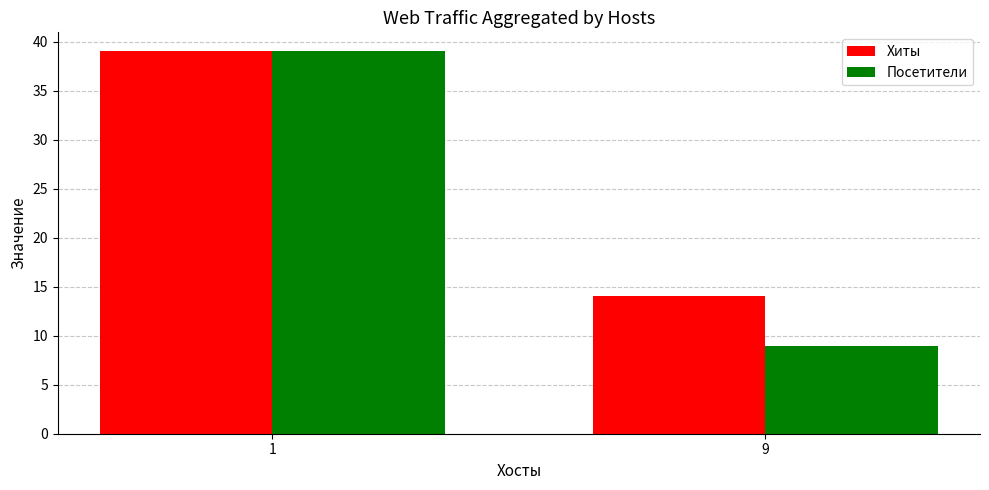

What is the lowest value of the Посетители series?

9